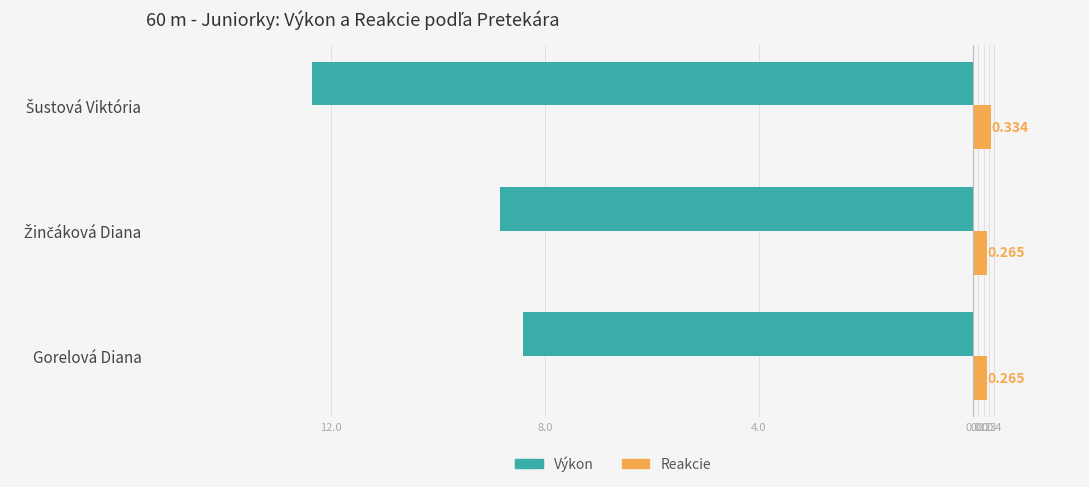

What are all the series names shown in the legend?

Výkon, Reakcie